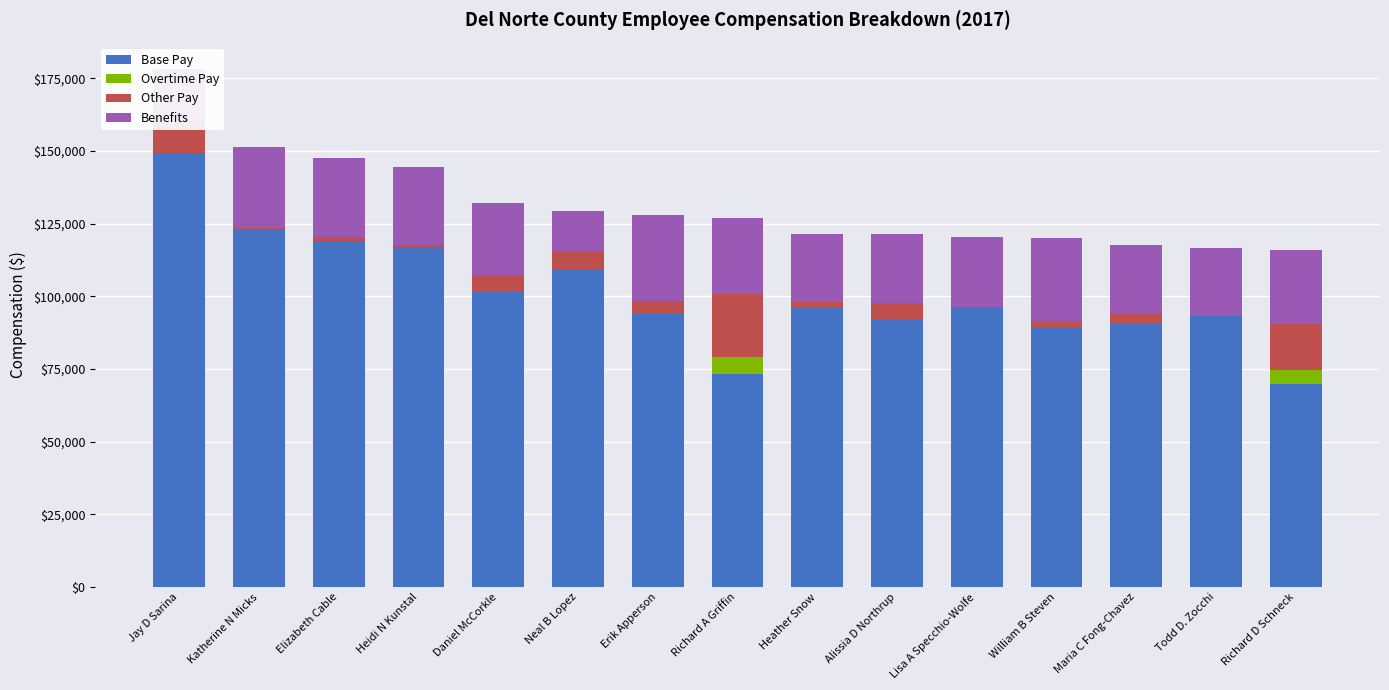

What is the total value across all series at Daniel McCorkle?

132193.3